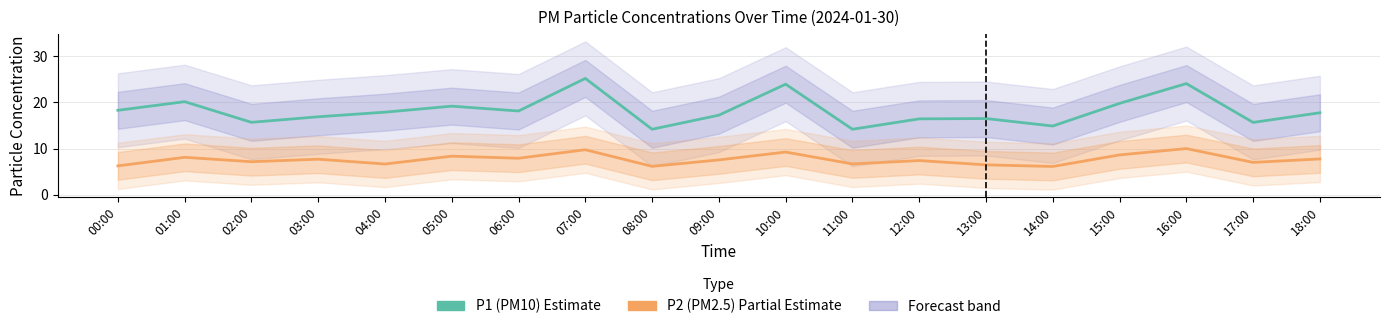

What is the difference between the second highest and minimum values in the P1 (PM10) series?

9.9